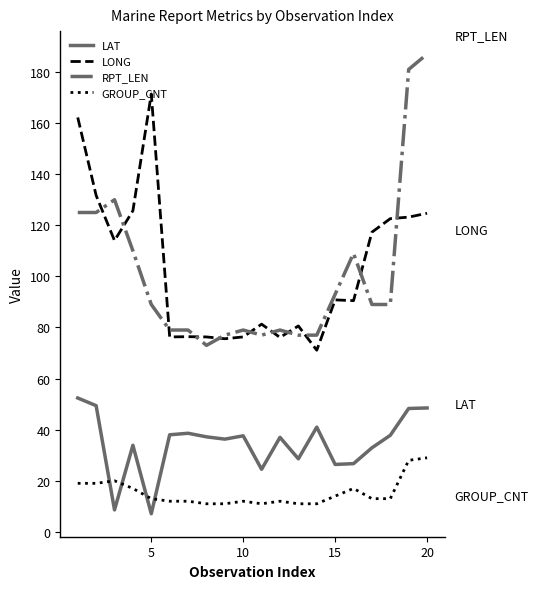

Which series has the largest range (max minus min)?

RPT_LEN